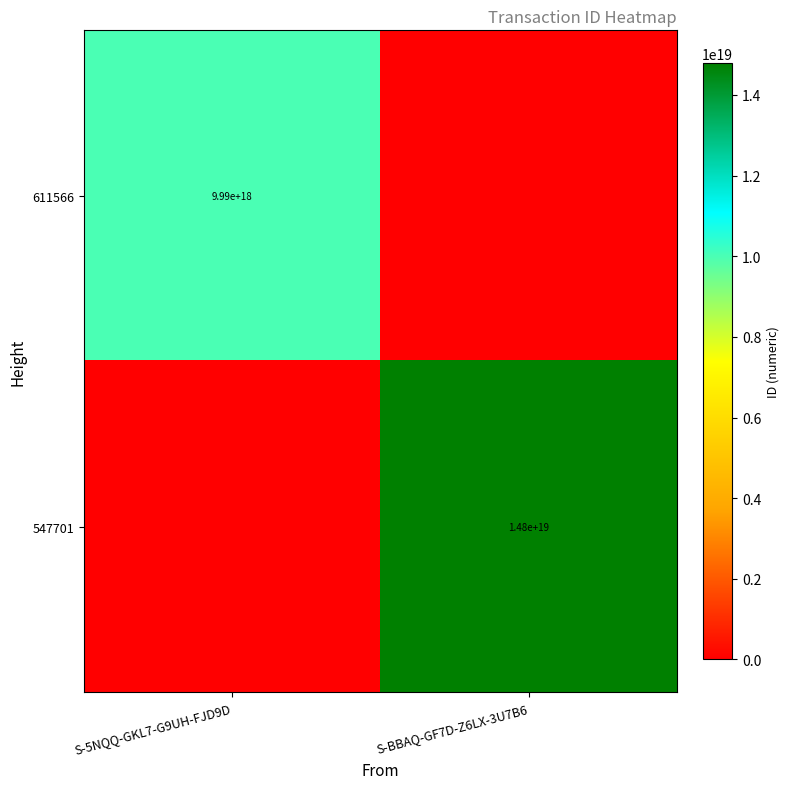

The 611566 series shows 13419858398537848832 at S-5NQQ-GKL7-G9UH-FJD9D. True or false?

False